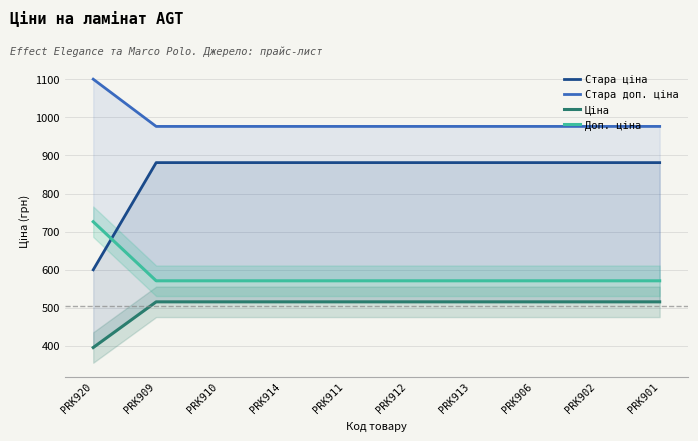

True or false: Доп. ціна and Стара ціна intersect in this chart.

True